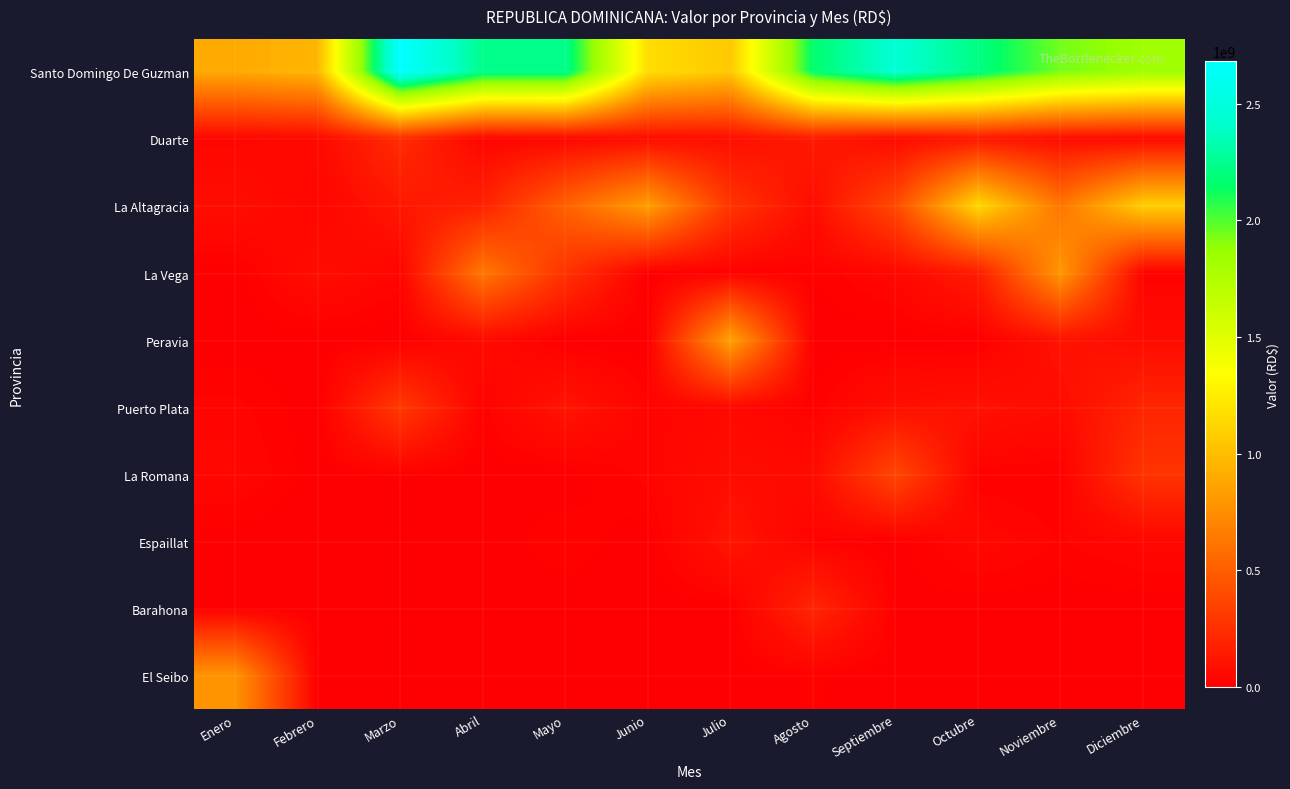

Which series has the widest spread of values?

Santo Domingo De Guzman